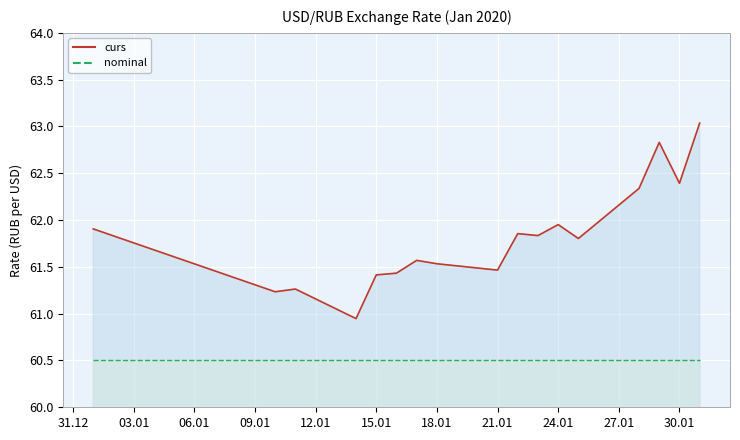

Reading left to right, transcribe all the data shown in this chart.

curs line: 61.9	61.2	61.3	60.9	61.4	61.4	61.6	61.5	61.5	61.9	61.8	62.0	61.8	62.3	62.8	62.4	63.0
nominal line: 60.5	60.5	60.5	60.5	60.5	60.5	60.5	60.5	60.5	60.5	60.5	60.5	60.5	60.5	60.5	60.5	60.5